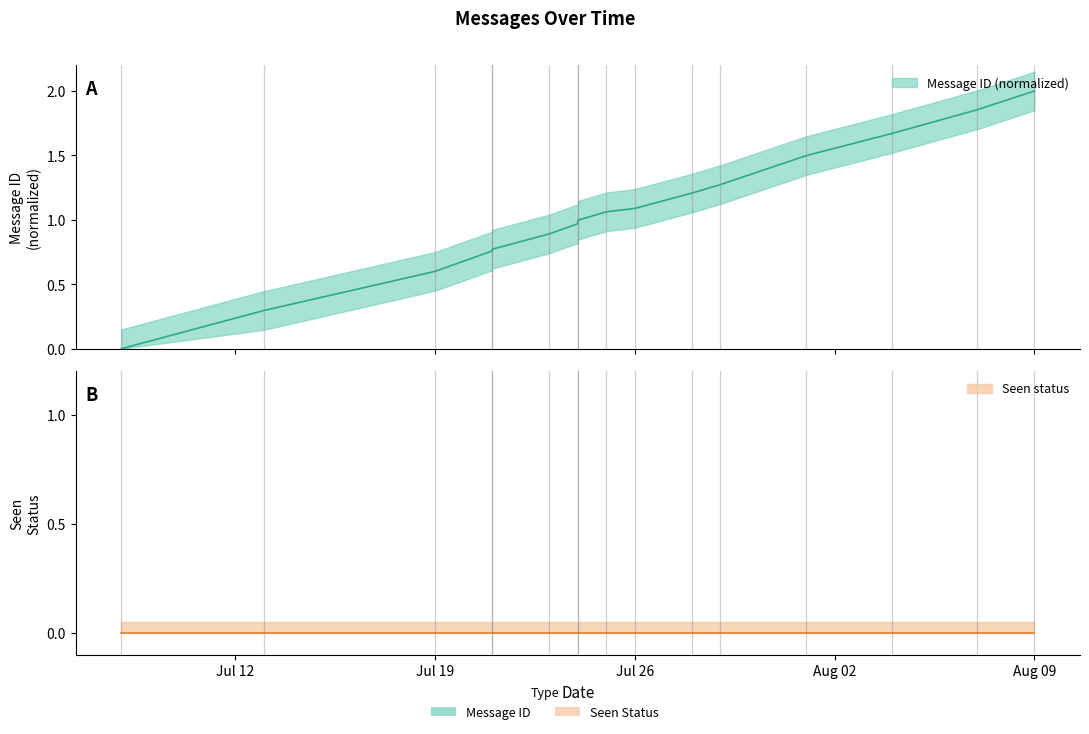

Reading right to left, list all the values displayed in this chart.

2.0	1.9	1.7	1.5	1.3	1.2	1.1	1.1	1.0	1.0	0.9	0.8	0.8	0.6	0.3	0.0